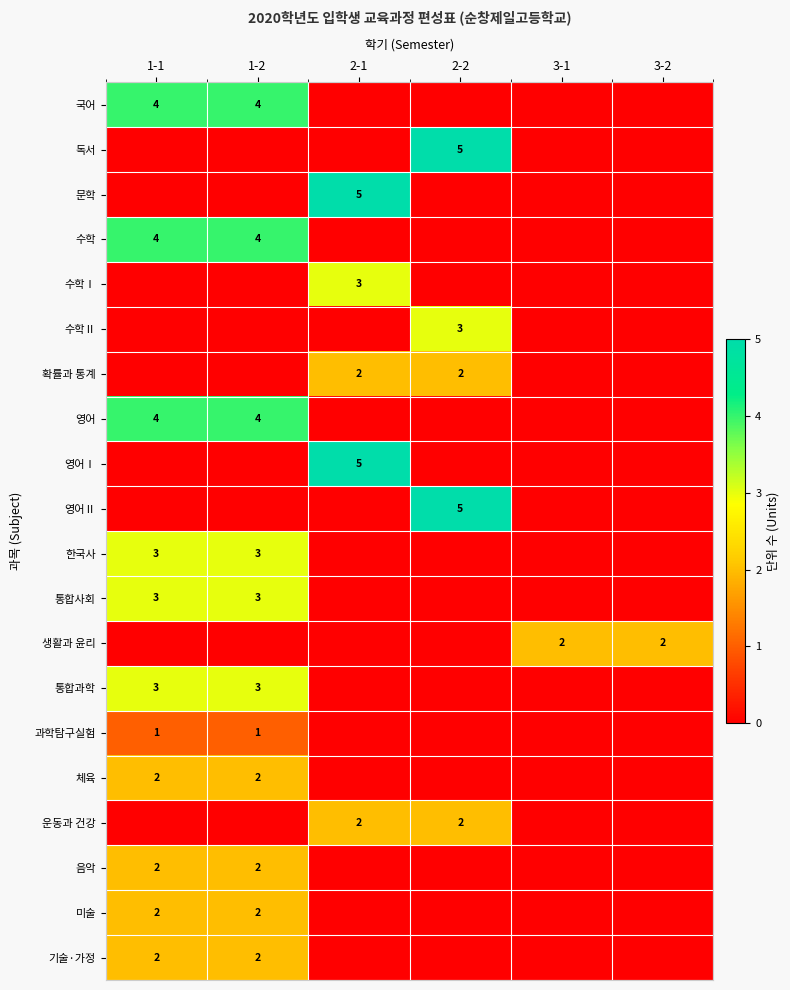

The 영어Ⅰ series shows 5 at 2-1. True or false?

True